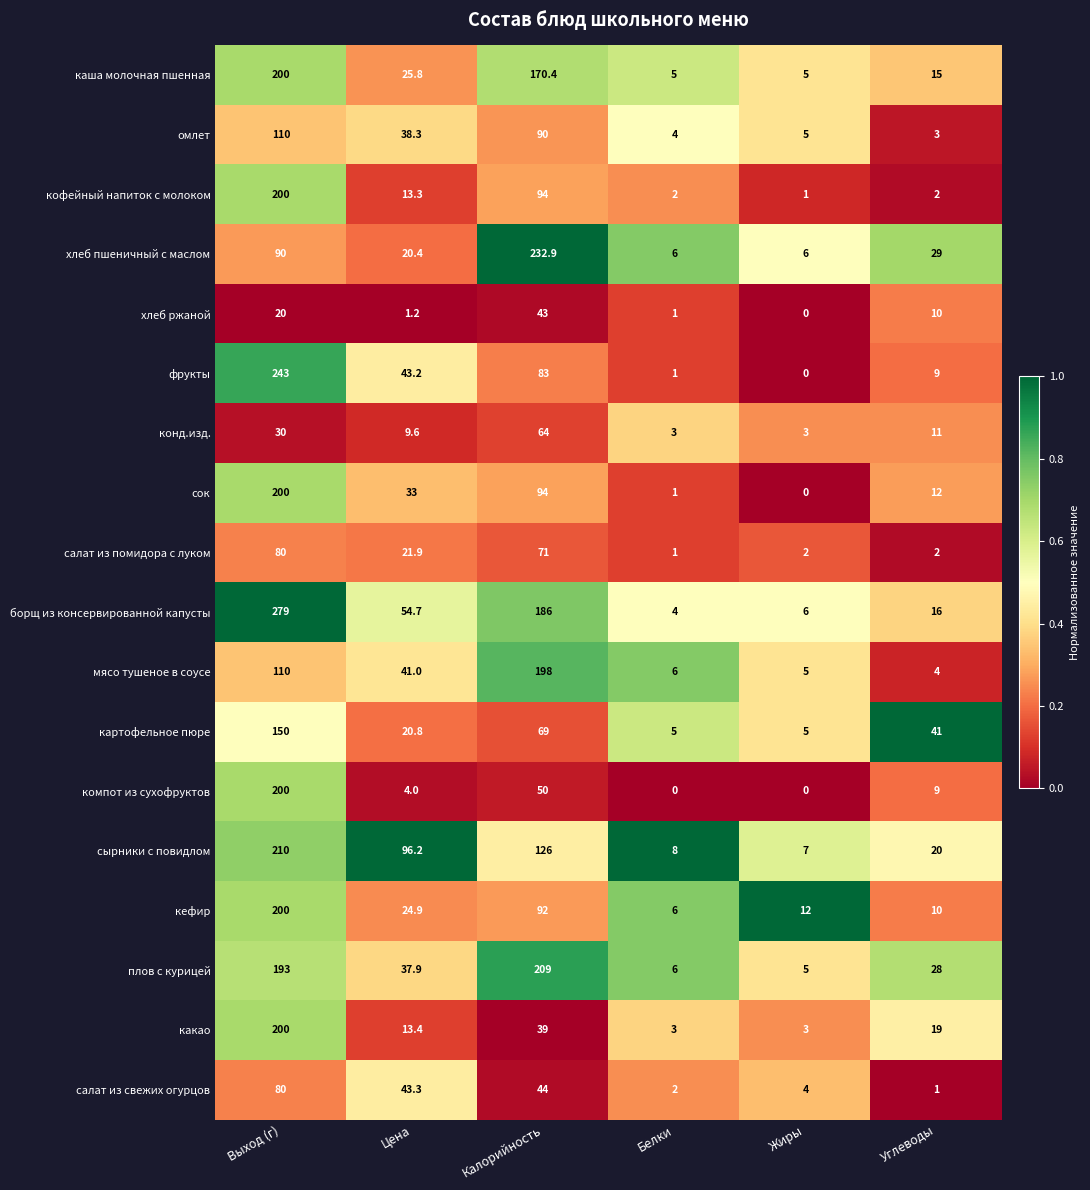

Which series has the largest range (max minus min)?

борщ из консервированной капусты